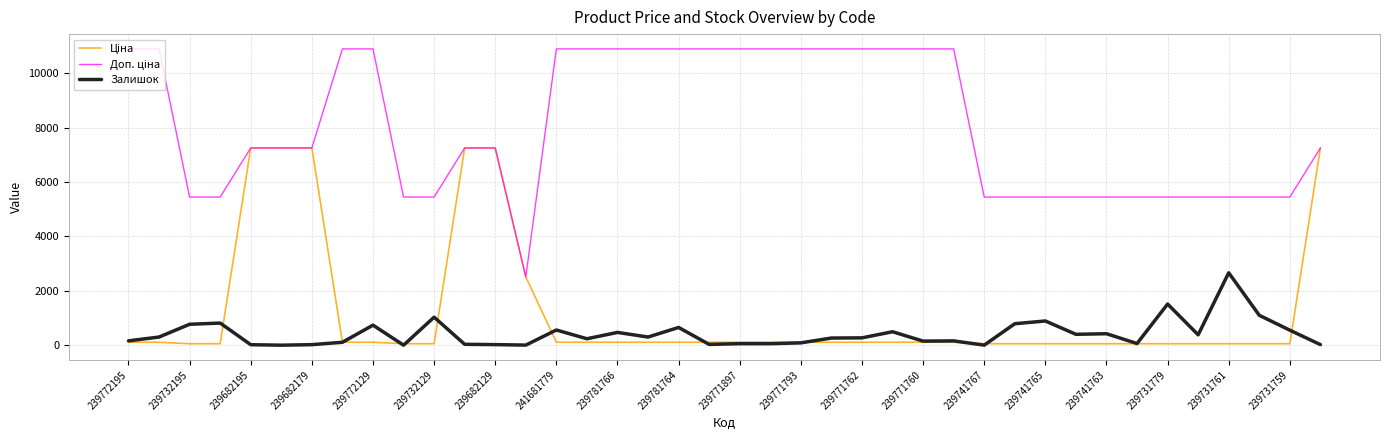

What is the greatest value displayed?

10903.0